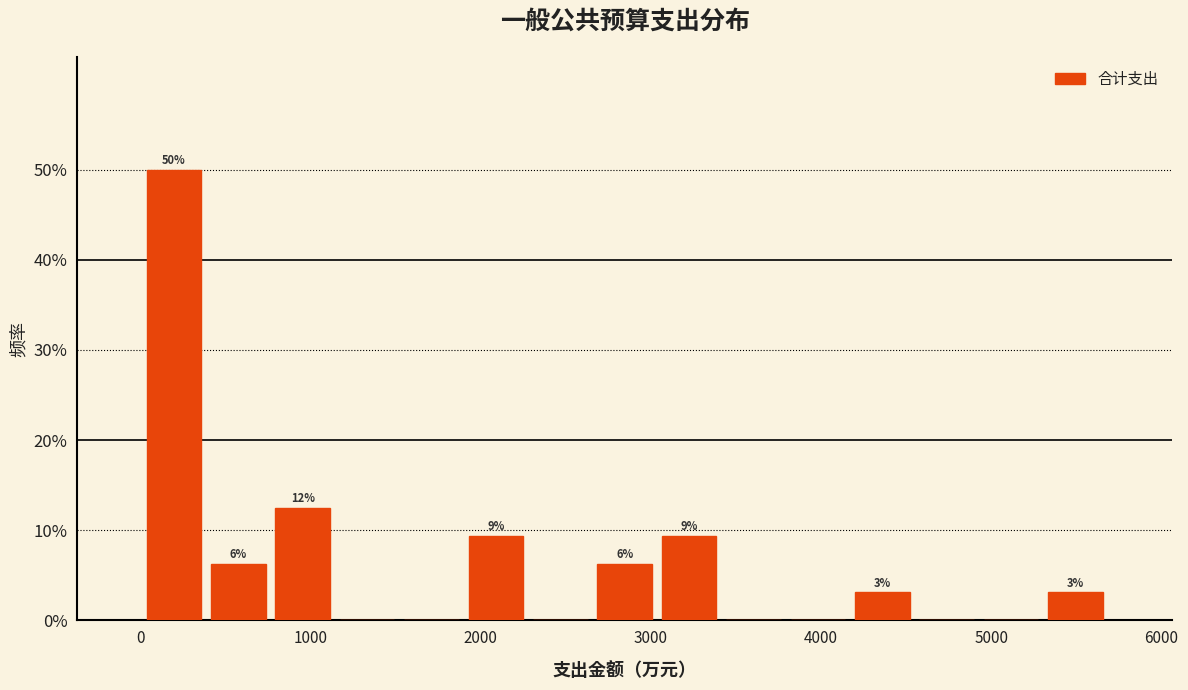

Read against the x-axis, roughly where is the centre of the tallest bar?

200